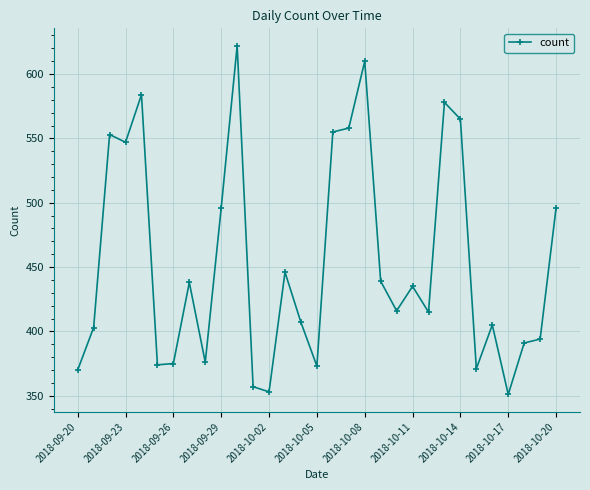

True or false: the data has more than 1 interior local peaks.

True